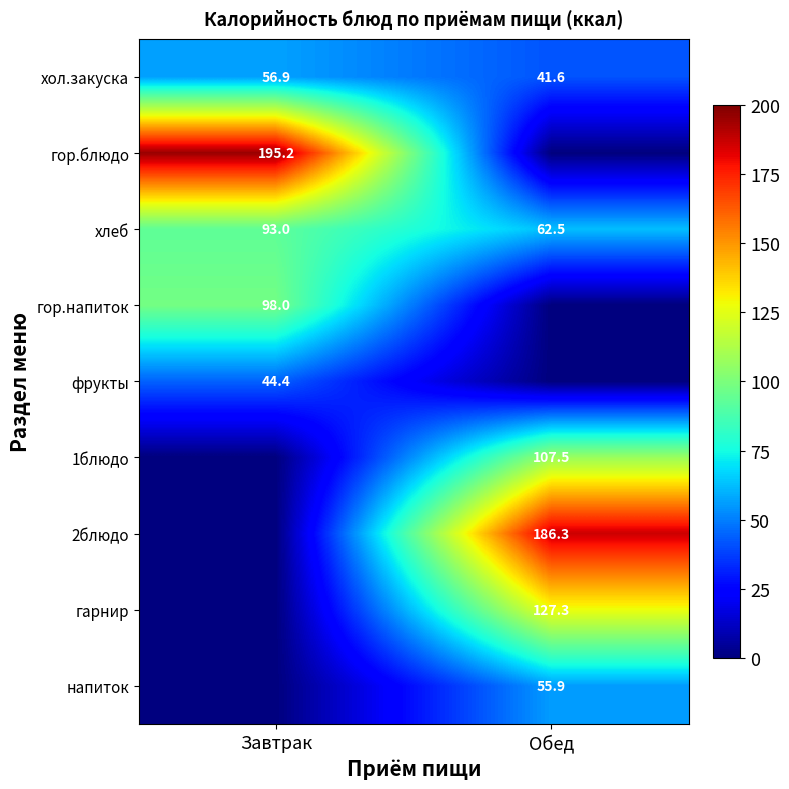

Count the number of categories in the chart.

2